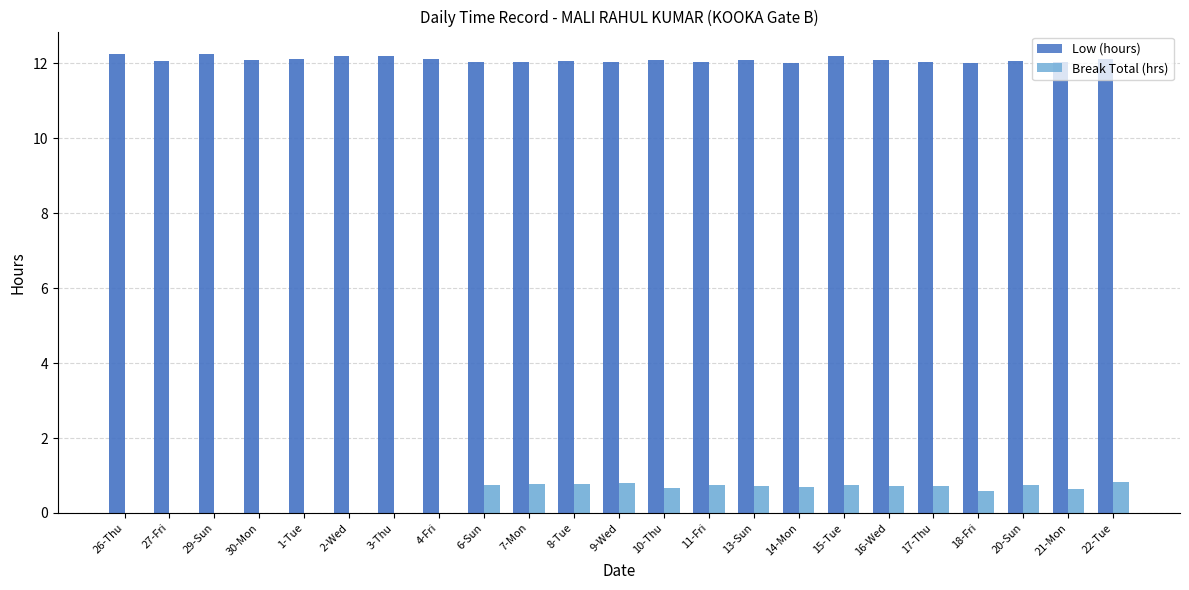

The value of Break Total (hrs) at 21-Mon is 0.6. True or false?

True